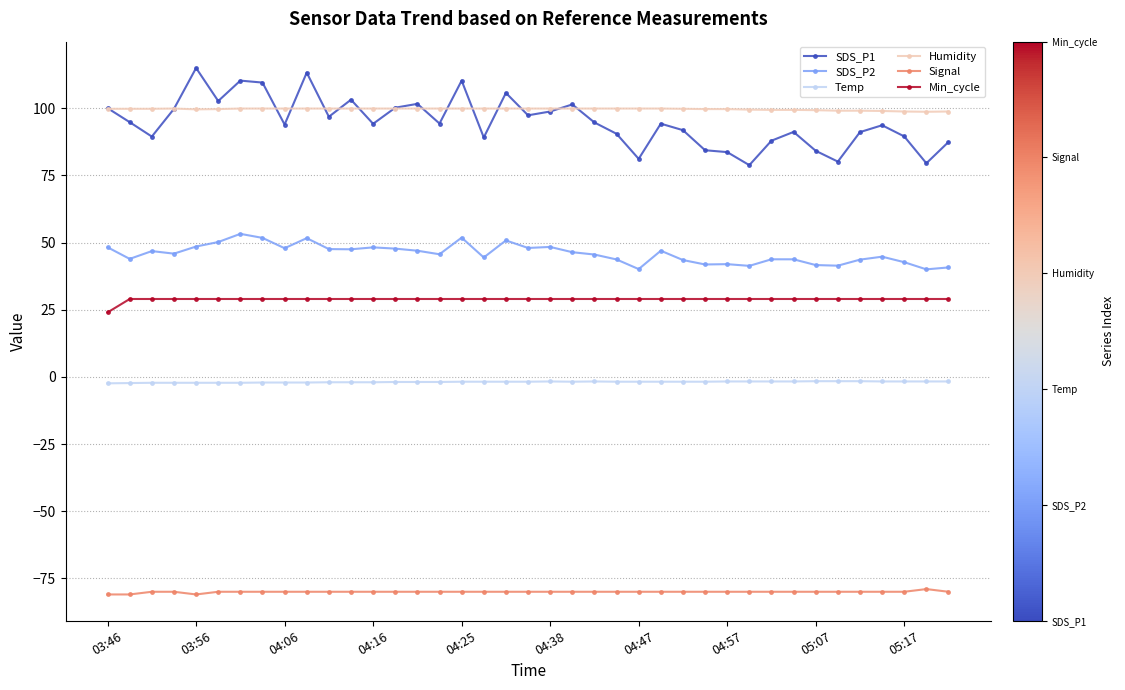

Is this an area chart (filled region under the line)?

No